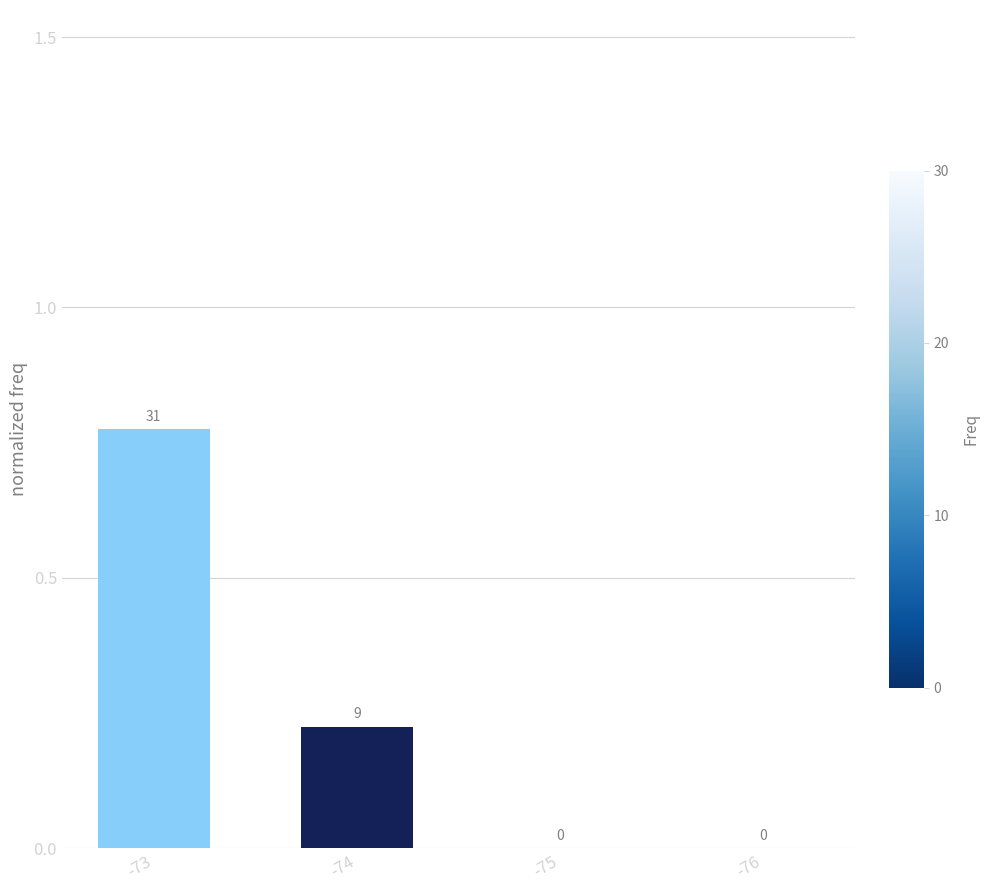

Are the bars horizontal?

No